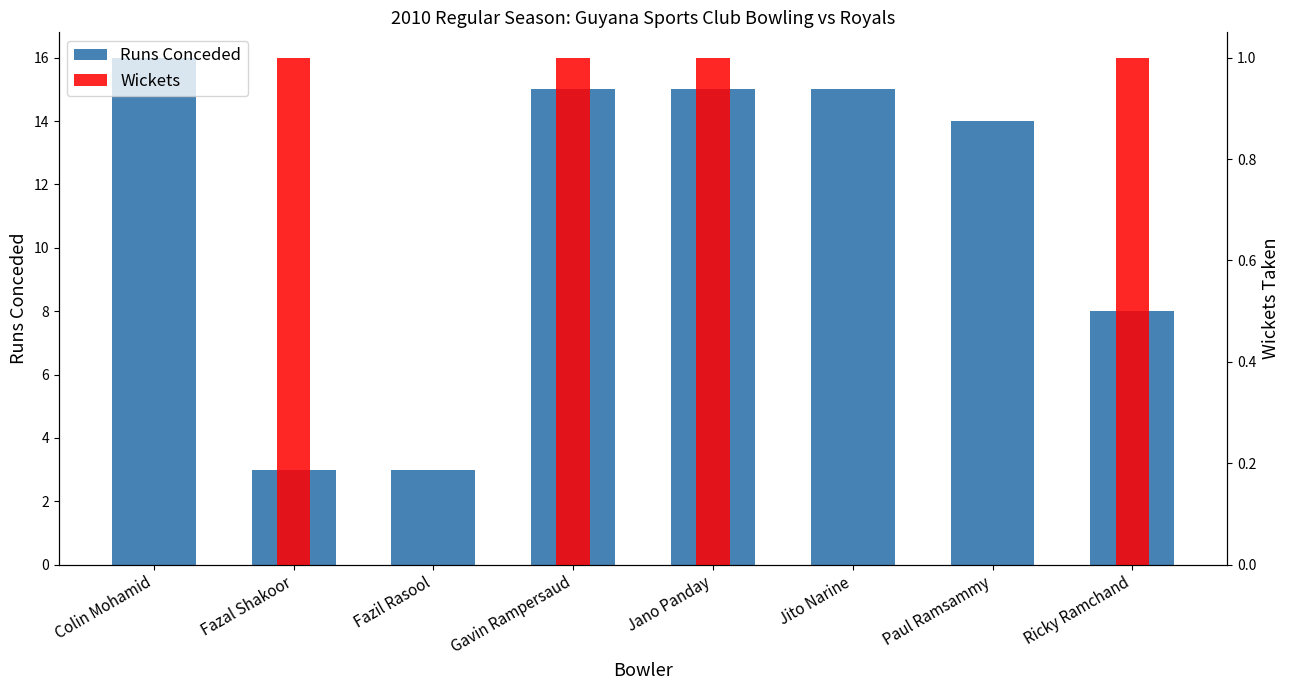

Are the bars grouped side by side (vs. stacked)?

Yes